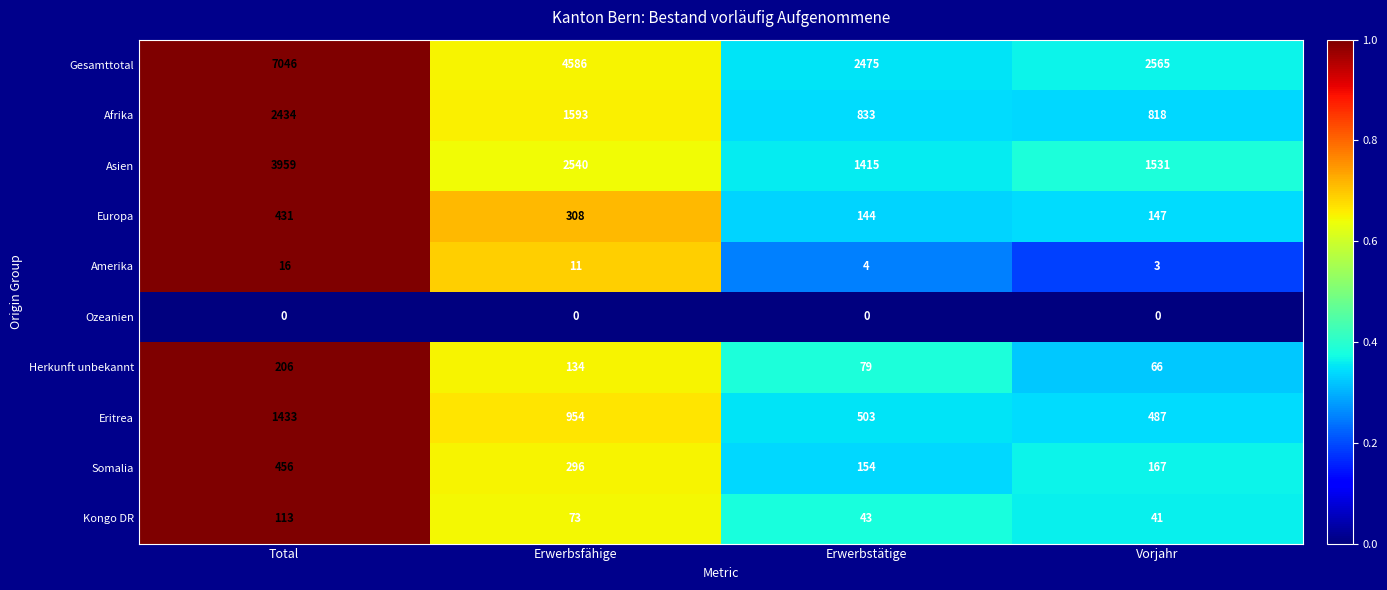

Which series has the largest total across all categories?

Gesamttotal